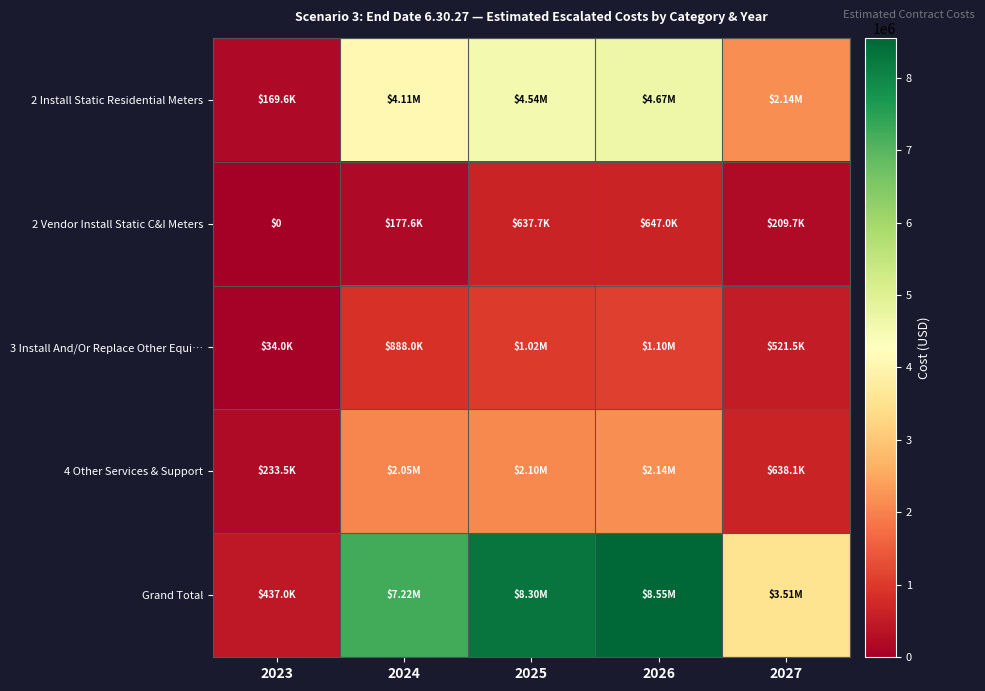

Rank the categories by 2 Install Static Residential Meters value from lowest to highest.

2023, 2027, 2024, 2025, 2026